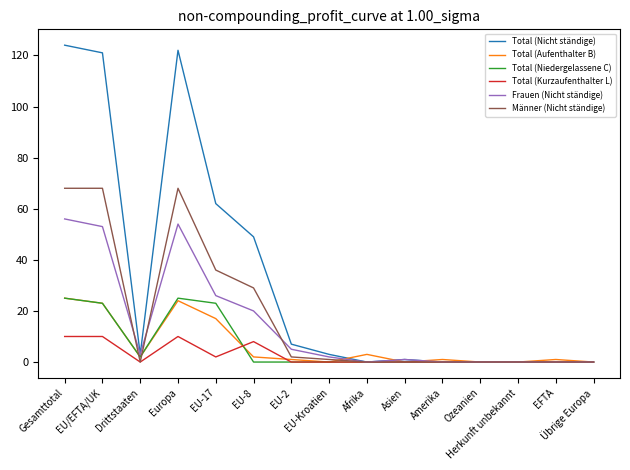

At which category does the chart reach its peak across all series?

Gesamttotal